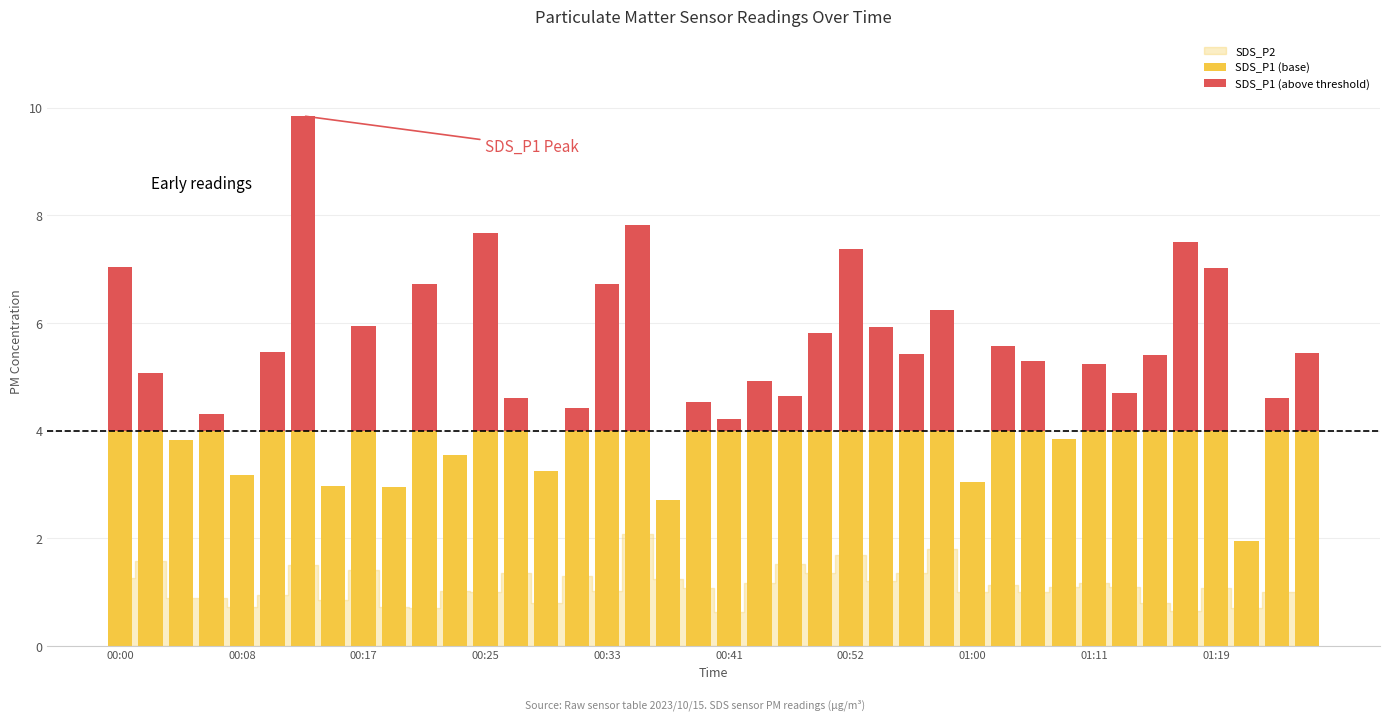

At how many categories does at least one series exceed 9?

1